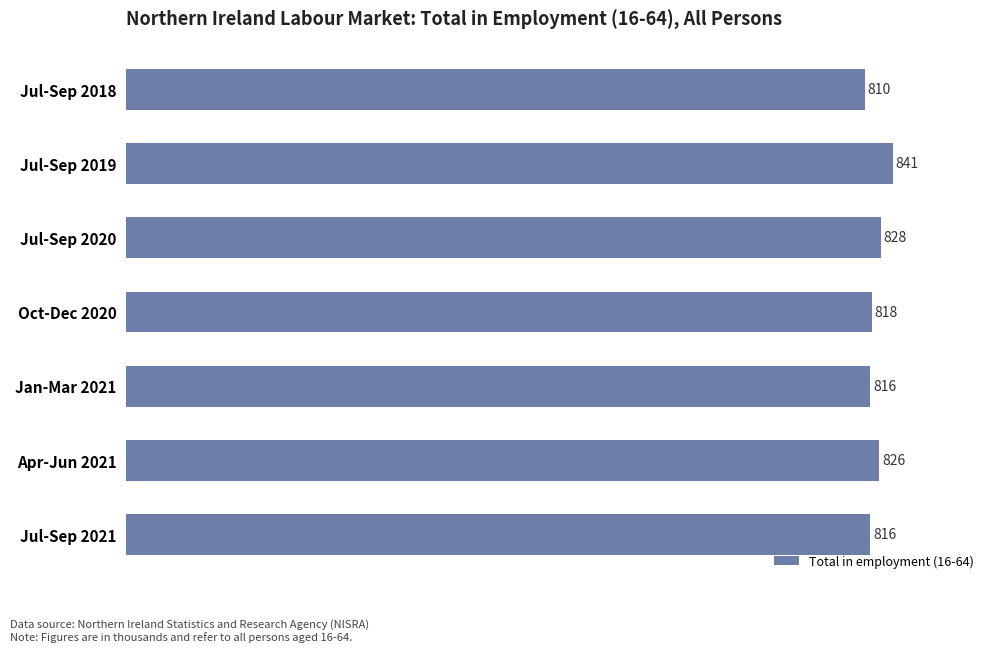

What position from the bottom is Oct-Dec 2020?

4